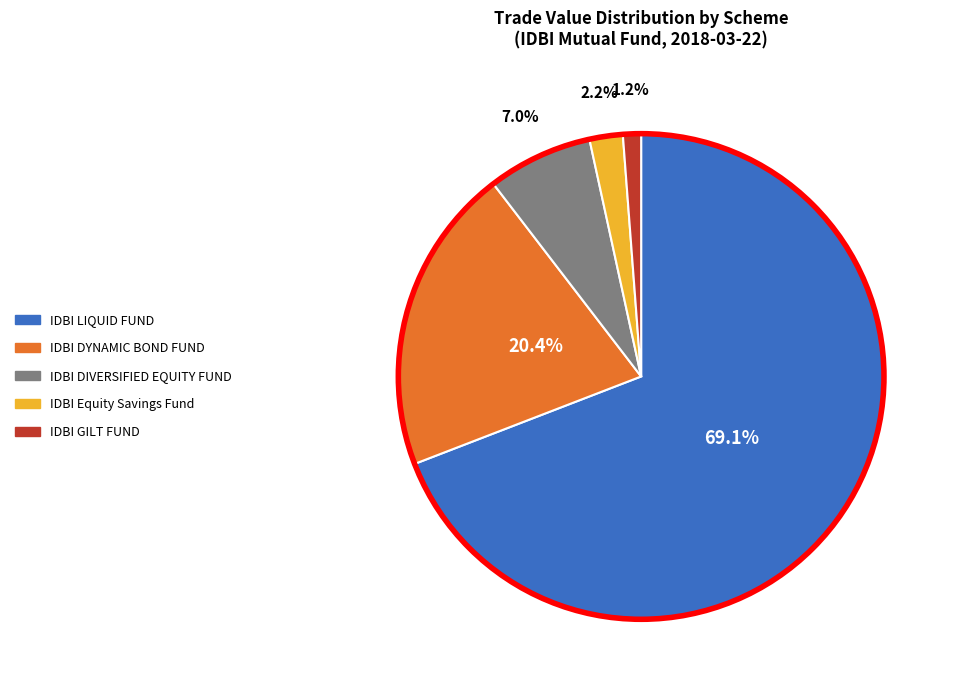

To the nearest percent, what is the average slice percentage?

20%